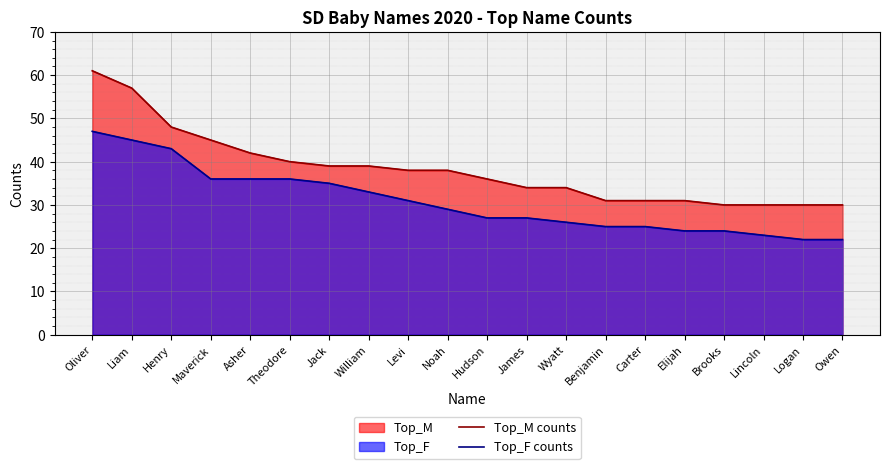

Rank the series by their maximum value, from highest to lowest.

Top_M counts, Top_F counts